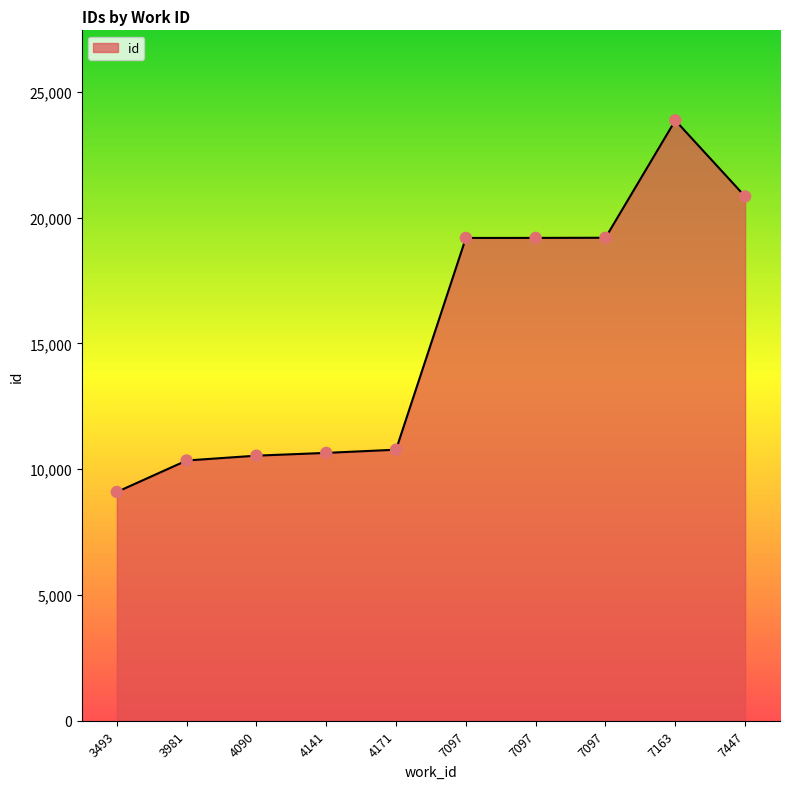

How many lines are shown in the chart?

1